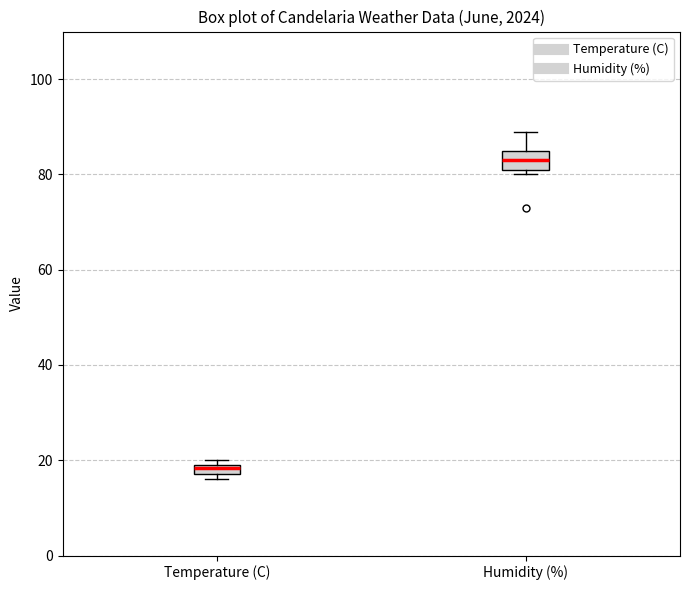

Comparing the boxes themselves (not the whiskers), which one is the tallest?

Humidity (%)